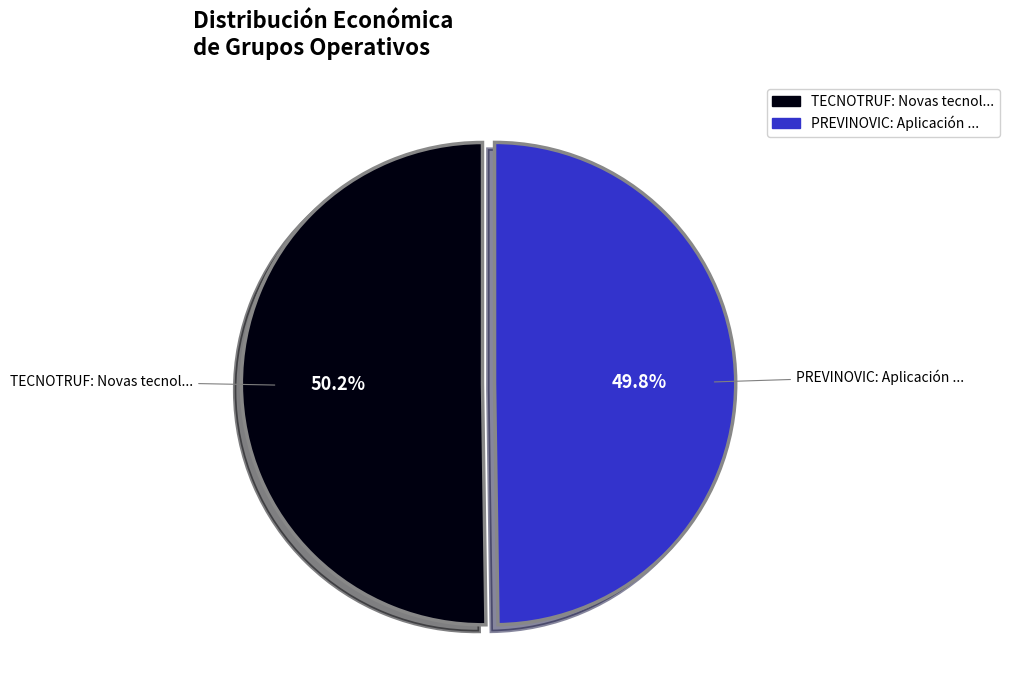

Does any single category account for the majority?

Yes